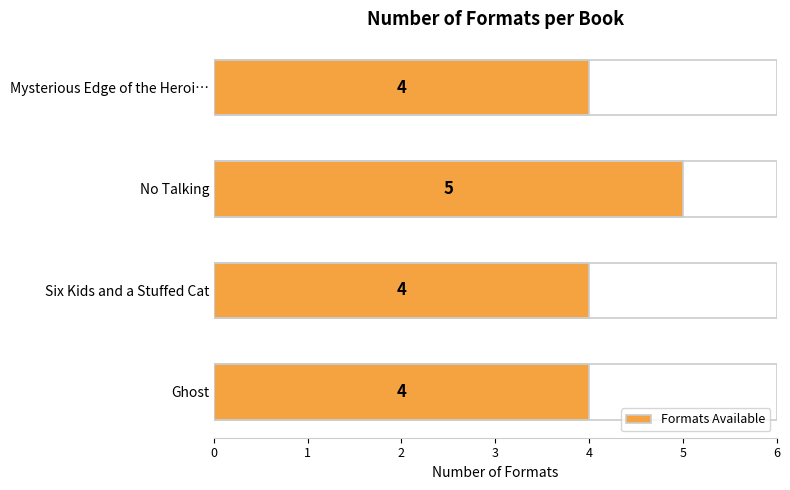

The value at 2 is 8. True or false?

False